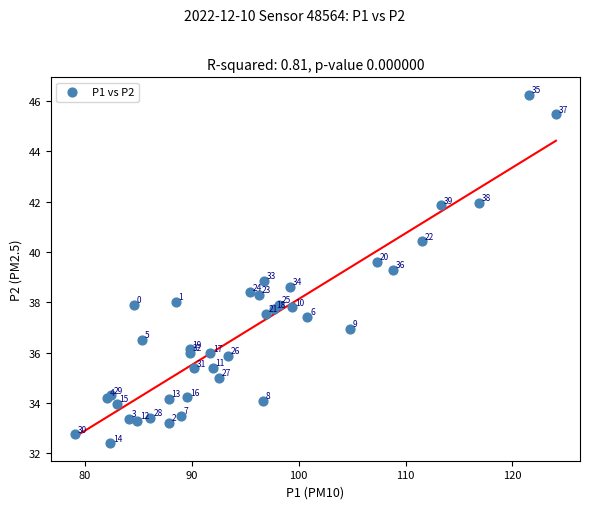

What Y value in the scatter plot is closest to 39?

38.9